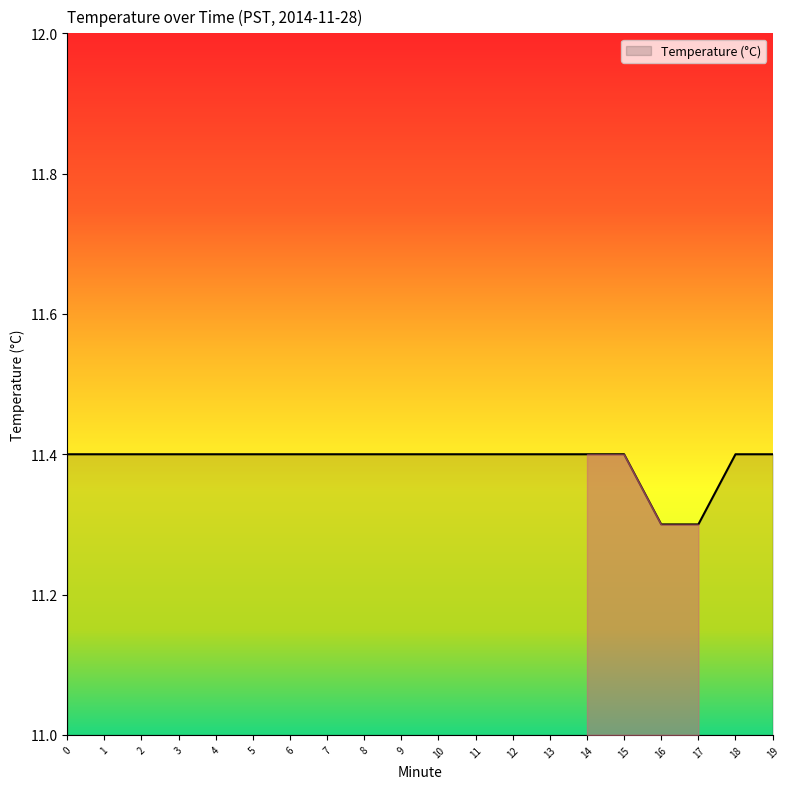

What is the difference between the second highest and minimum values?

0.1